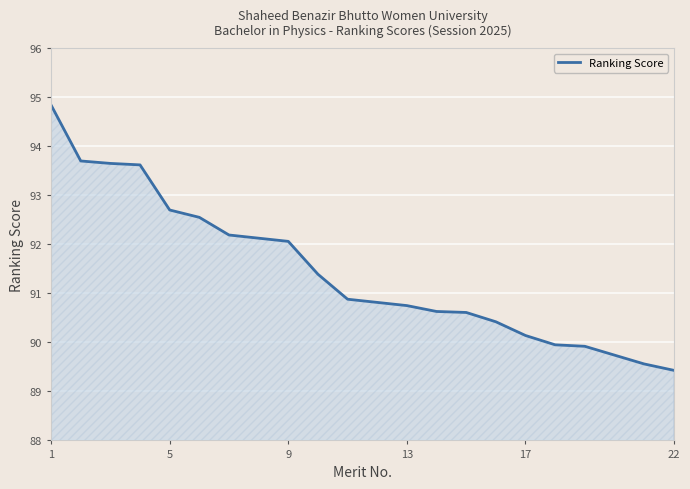

What is the difference between the second highest and second lowest values?

4.1